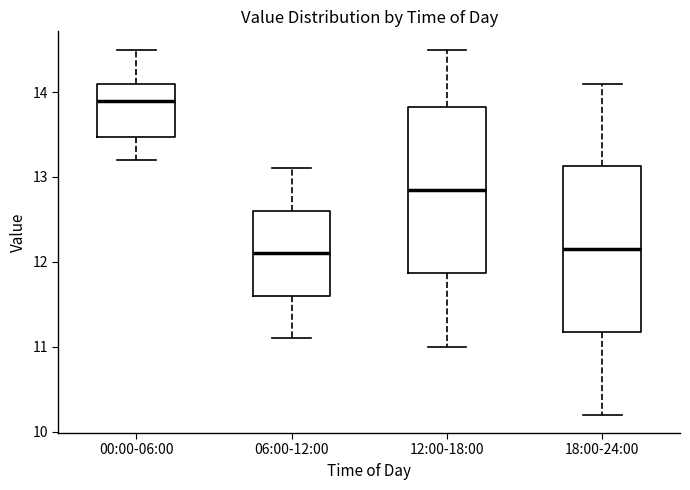

Which box's median line is the highest?

00:00-06:00